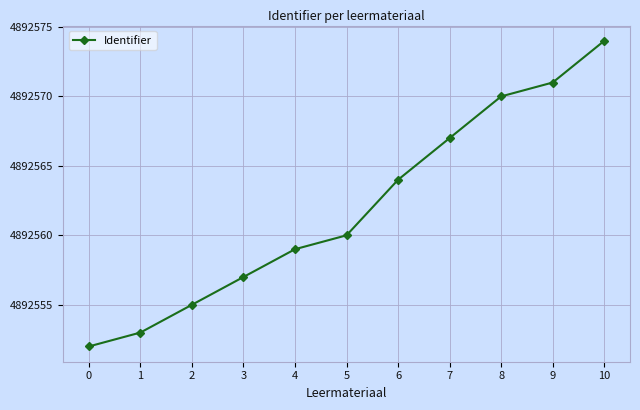

Reading left to right, extract all data points from this chart.

4892552	4892553	4892555	4892557	4892559	4892560	4892564	4892567	4892570	4892571	4892574